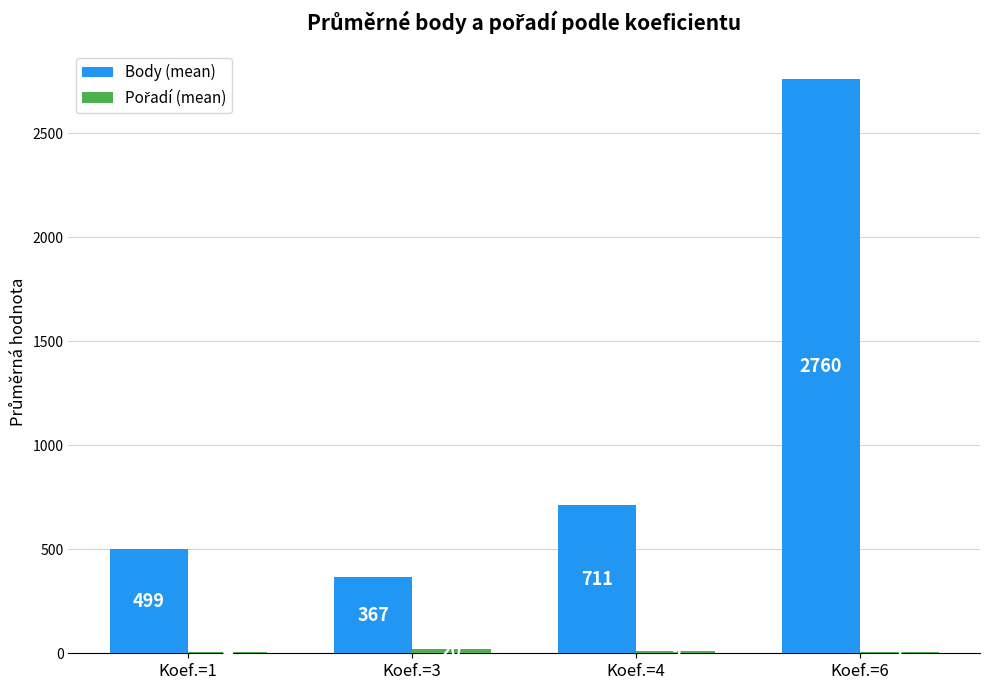

What is the difference between the Body (mean) values at Koef.=3 and Koef.=4?

344